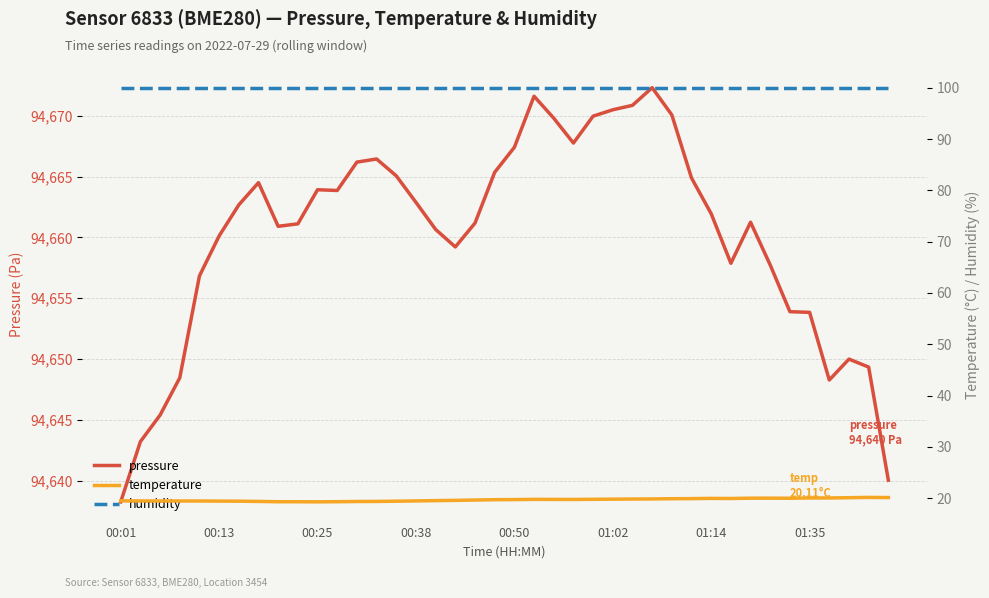

What is the highest value of the humidity series?

100.0